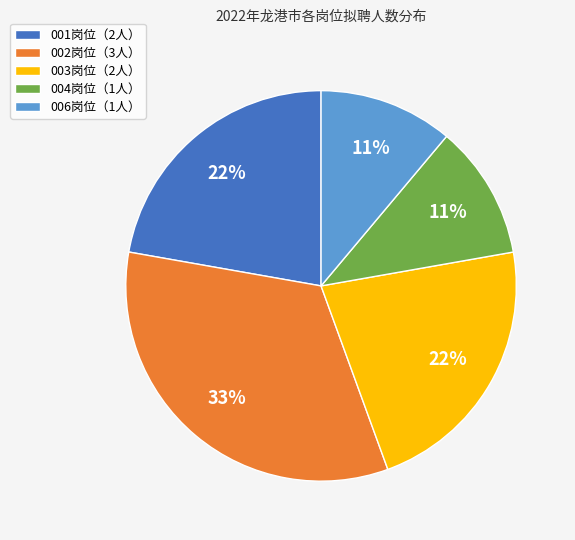

What percentage is the 003岗位（2人） slice, to the nearest percent?

22%